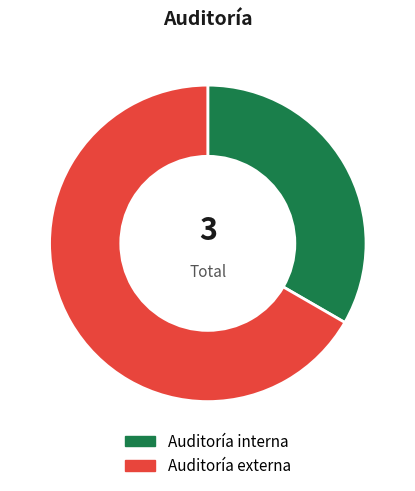

Which has a higher value, Auditoría externa or Auditoría interna?

Auditoría externa